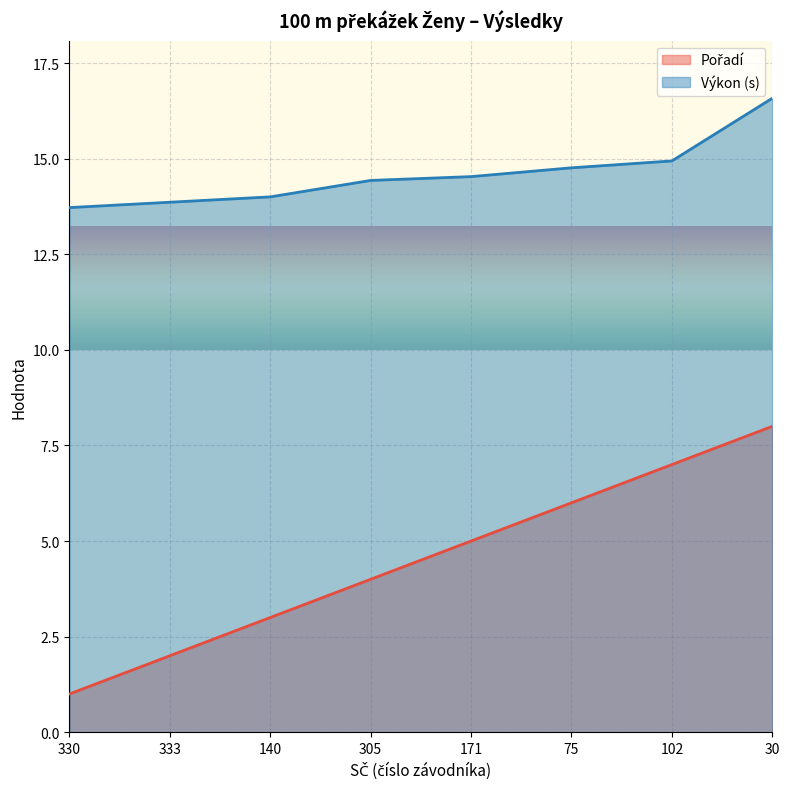

Which series has the largest total across all categories?

Výkon (s)